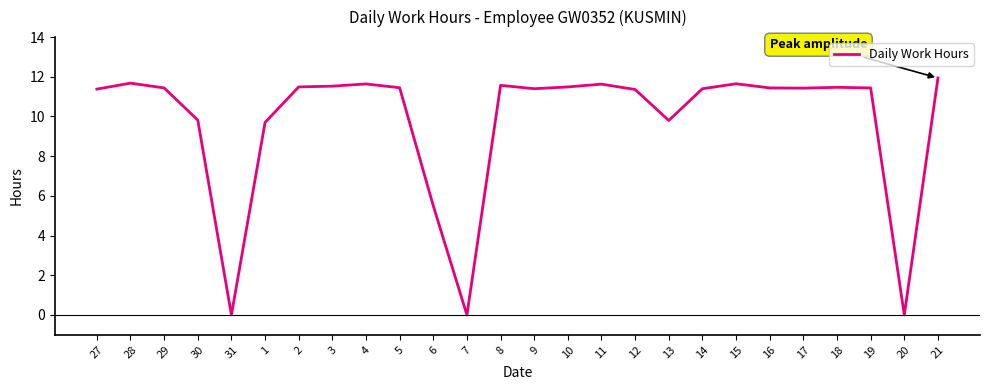

Does the chart have visible grid lines?

No